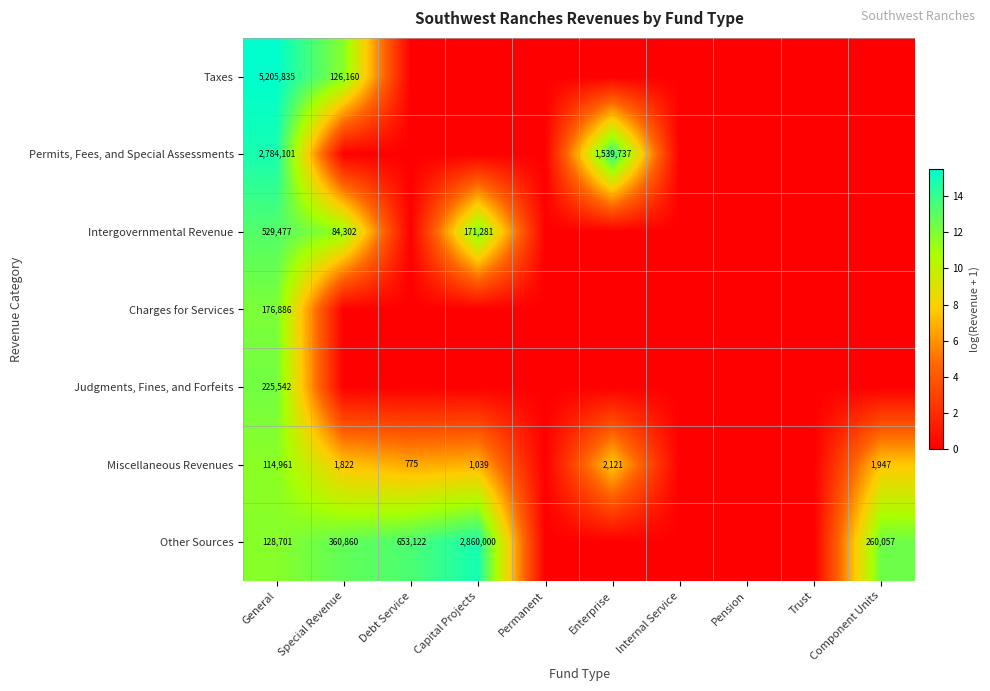

Which label corresponds to the smallest value in the chart?

Debt Service